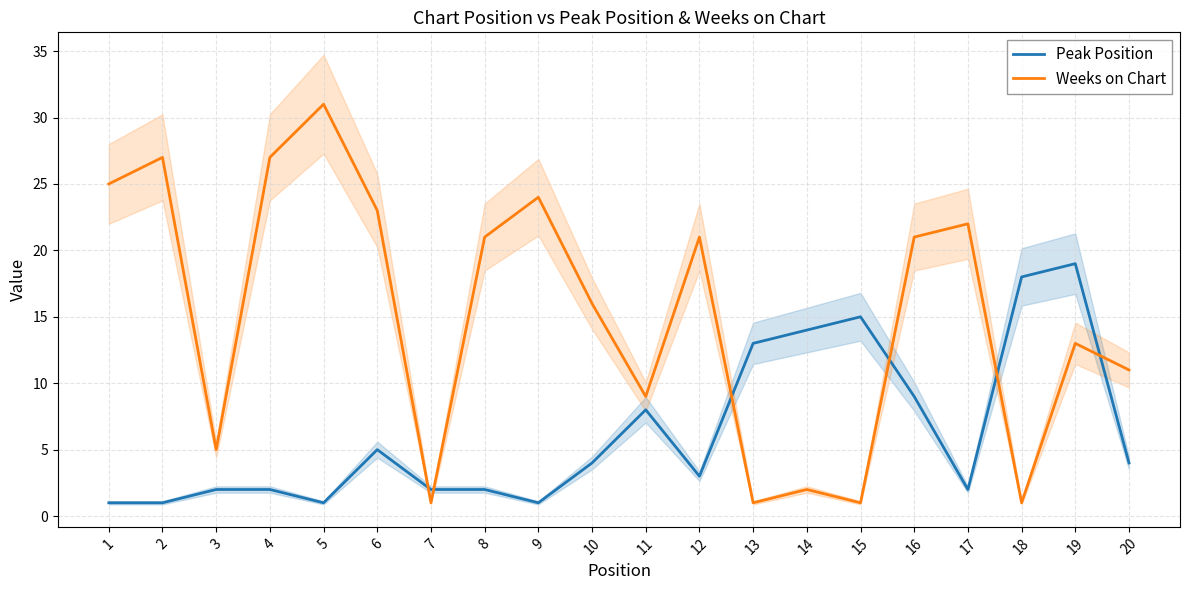

How many data points in Peak Position are less than 4?

10